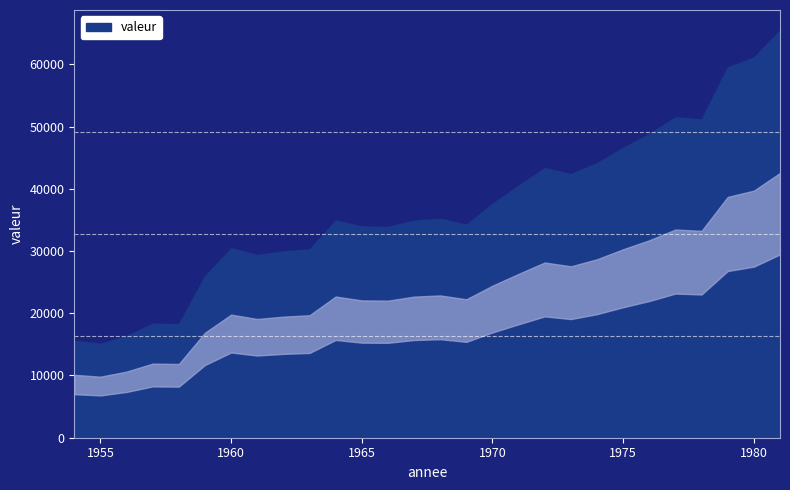

Reading right to left, list all the values displayed in this chart.

1981=65452	1980=61083	1979=59526	1978=51148	1977=51470	1976=48814	1975=46594	1974=44120	1973=42365	1972=43321	1971=40509	1970=37590	1969=34224	1968=35179	1967=34879	1966=33887	1965=33941	1964=34905	1963=30275	1962=29932	1961=29348	1960=30429	1959=25964	1958=18233	1957=18321	1956=16347	1955=15090	1954=15554